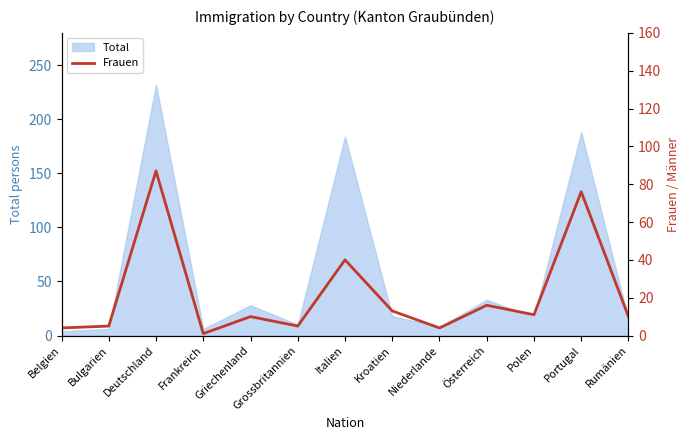

The value of Total at Griechenland is 28. True or false?

True